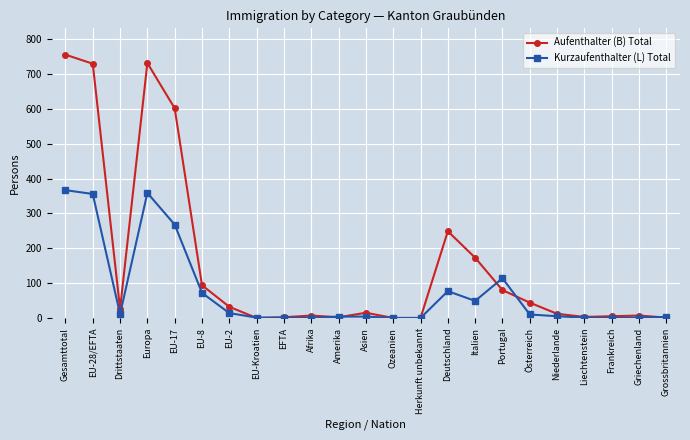

Between Afrika and Deutschland, which series saw the biggest shift?

Aufenthalter (B) Total